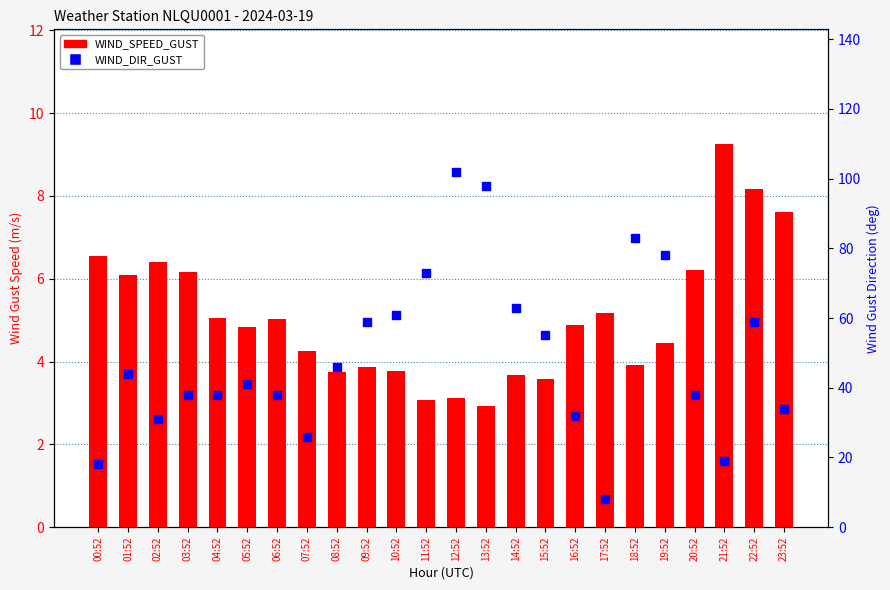

At which category is the sum across all series the highest?

12:52